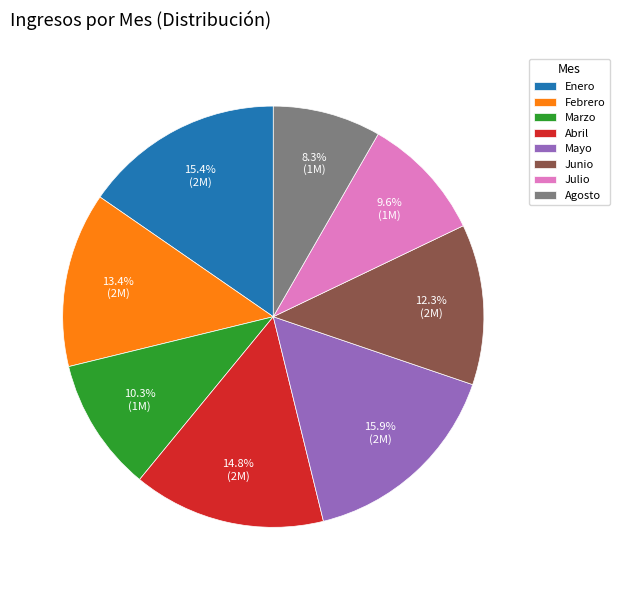

Which has a higher value, Febrero or Mayo?

Mayo